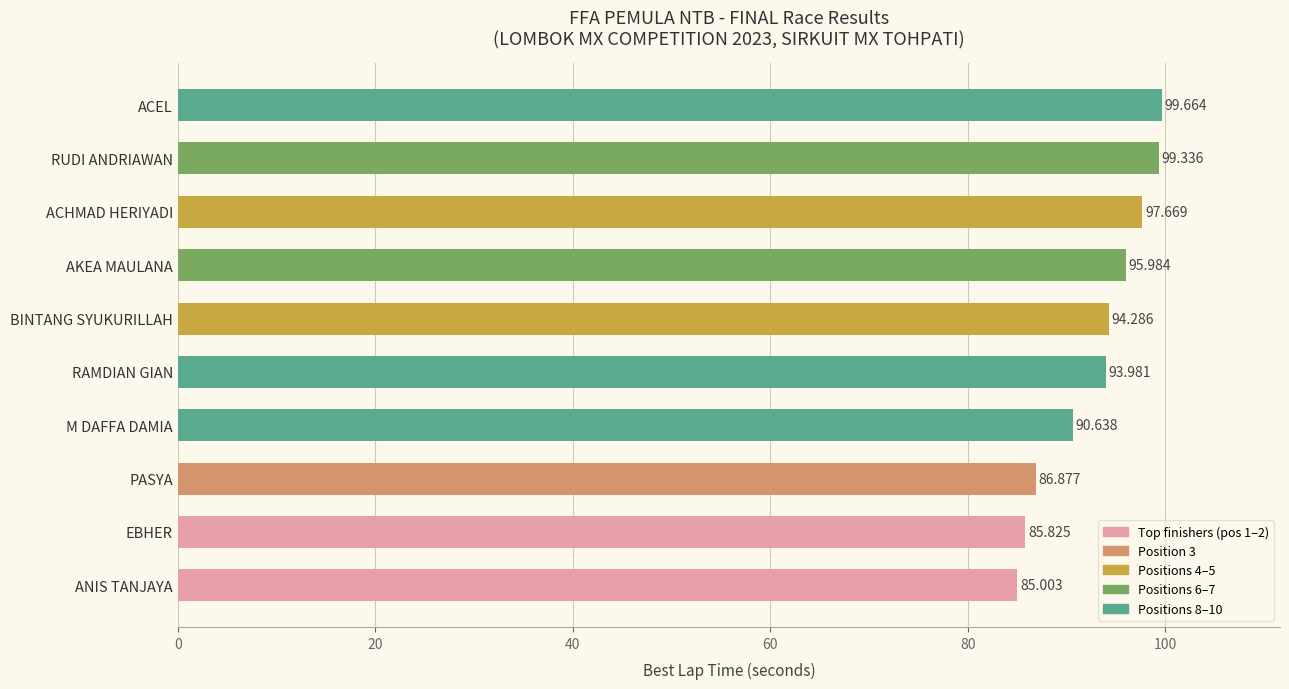

Rank the categories by value from highest to lowest.

ACEL, RUDI ANDRIAWAN, ACHMAD HERIYADI, AKEA MAULANA, BINTANG SYUKURILLAH, RAMDIAN GIAN, M DAFFA DAMIA, PASYA, EBHER, ANIS TANJAYA